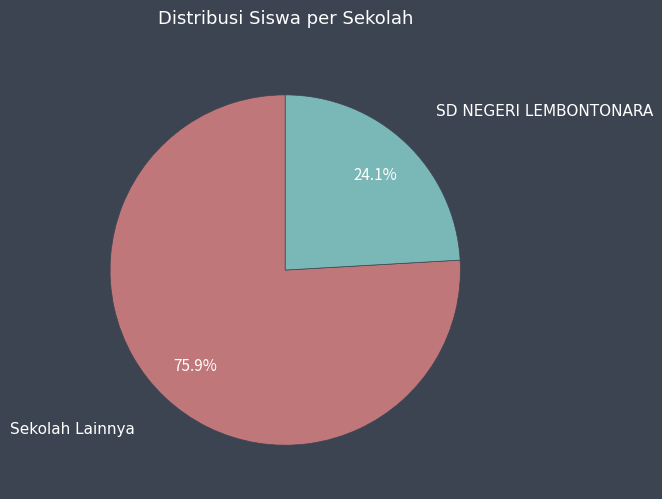

Is there a majority slice in this chart?

Yes